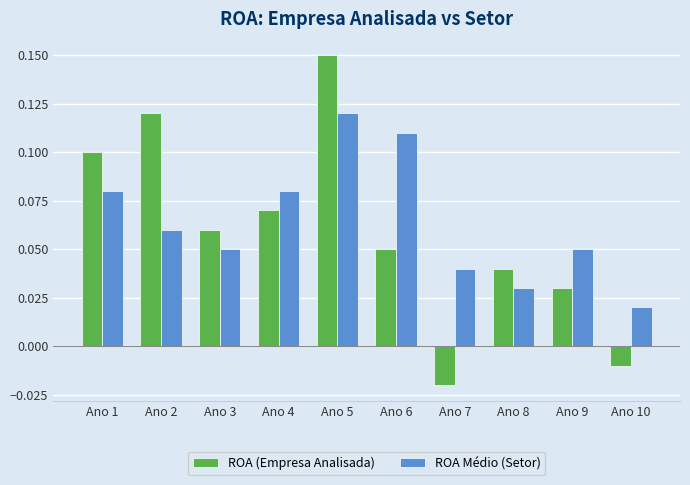

How many data points in ROA (Empresa Analisada) are above 0?

8